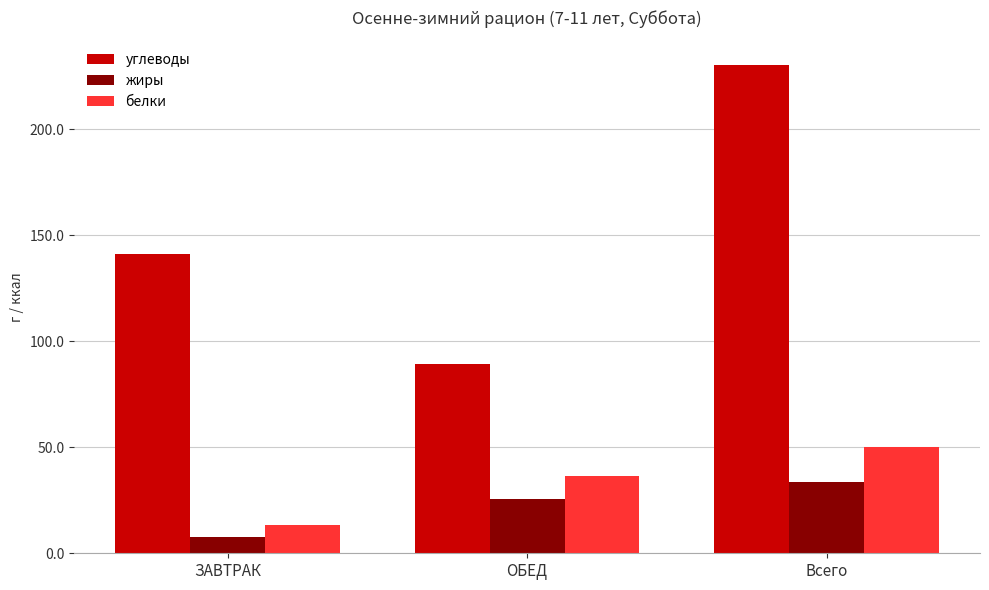

Are the bars horizontal?

No